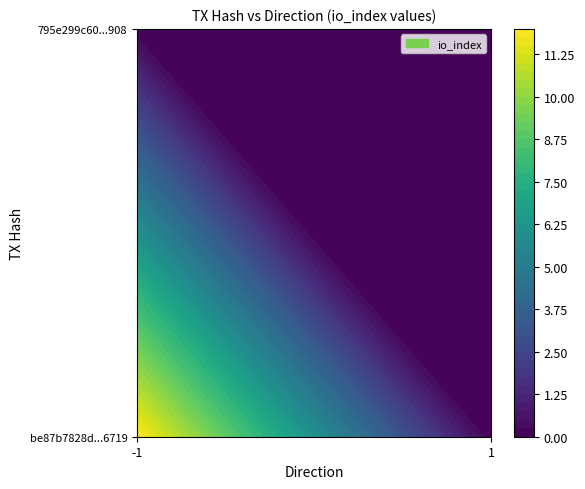

Rank the series at 1 from highest to lowest value.

be87b7828d644cfd57b883680b69f35915c6719, 795e299c60230af578a4cb3f50c8c4abc99f908